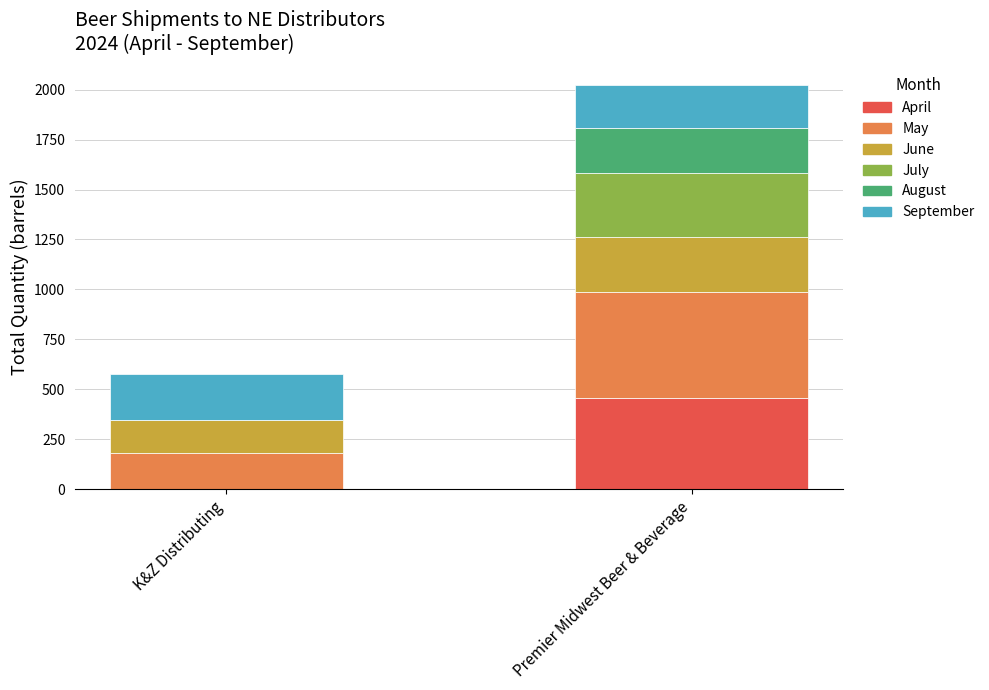

At which category is the sum across all series the highest?

Premier Midwest Beer & Beverage